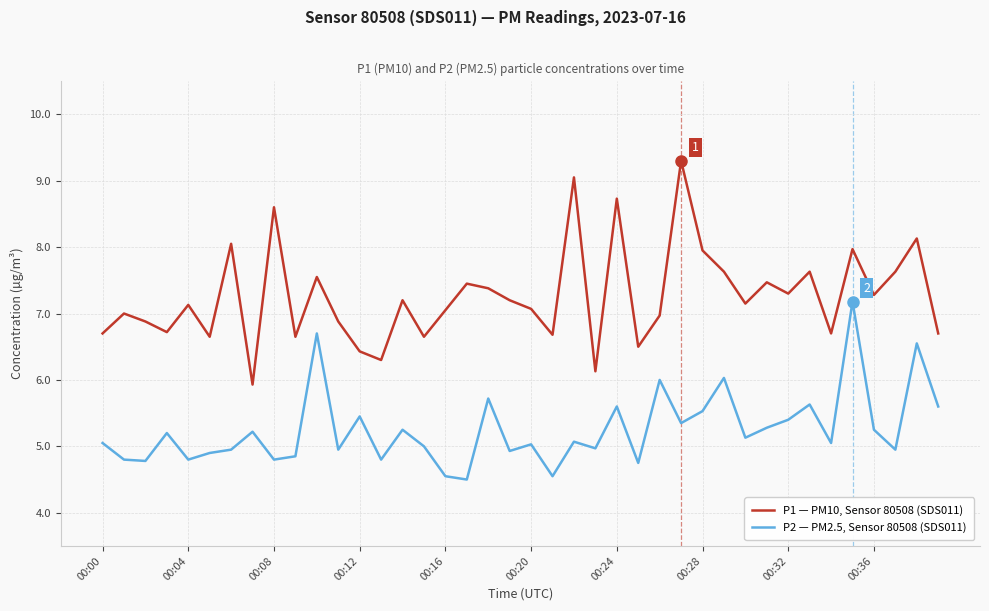

True or false: P2 — PM2.5, Sensor 80508 (SDS011) and P1 — PM10, Sensor 80508 (SDS011) intersect in this chart.

False